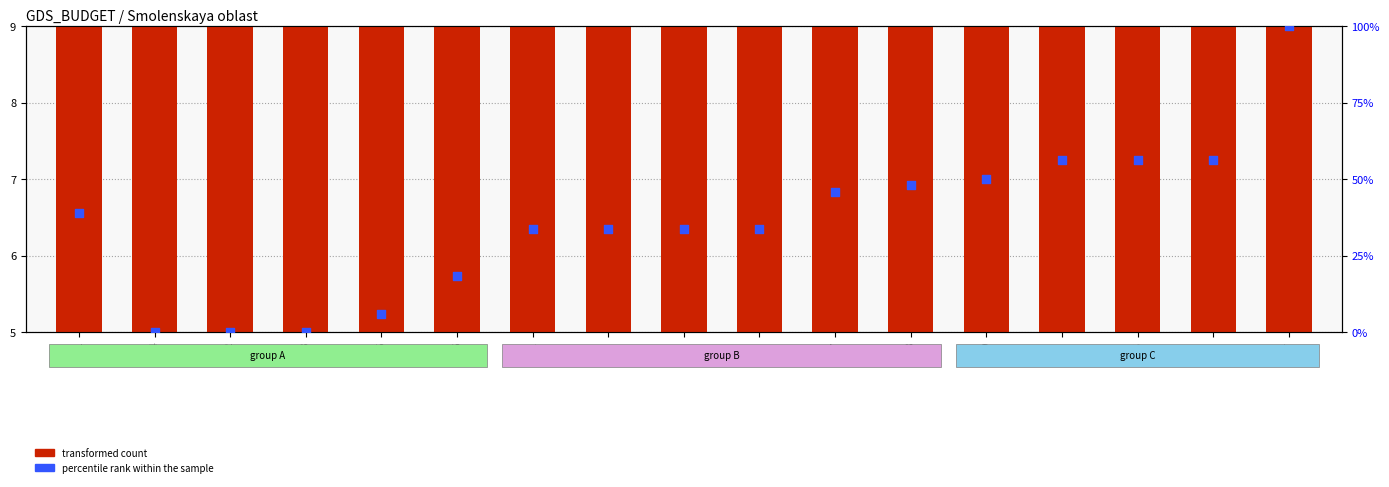

What are all the series names shown in the legend?

transformed count, percentile rank within the sample